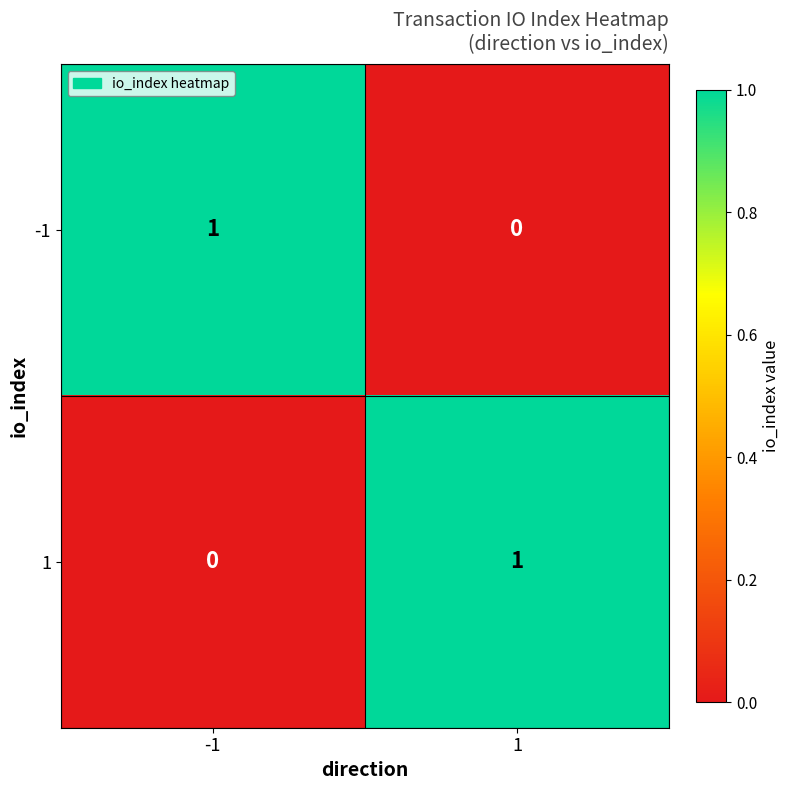

Is it true that 1 equals 1 at 1?

True